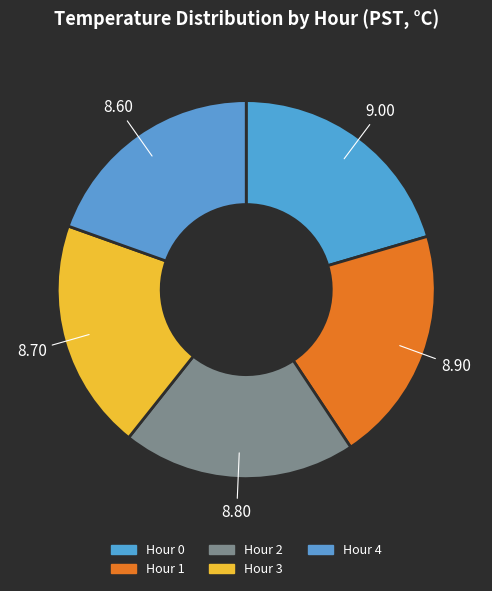

Which category has the biggest portion of the pie?

Hour 0